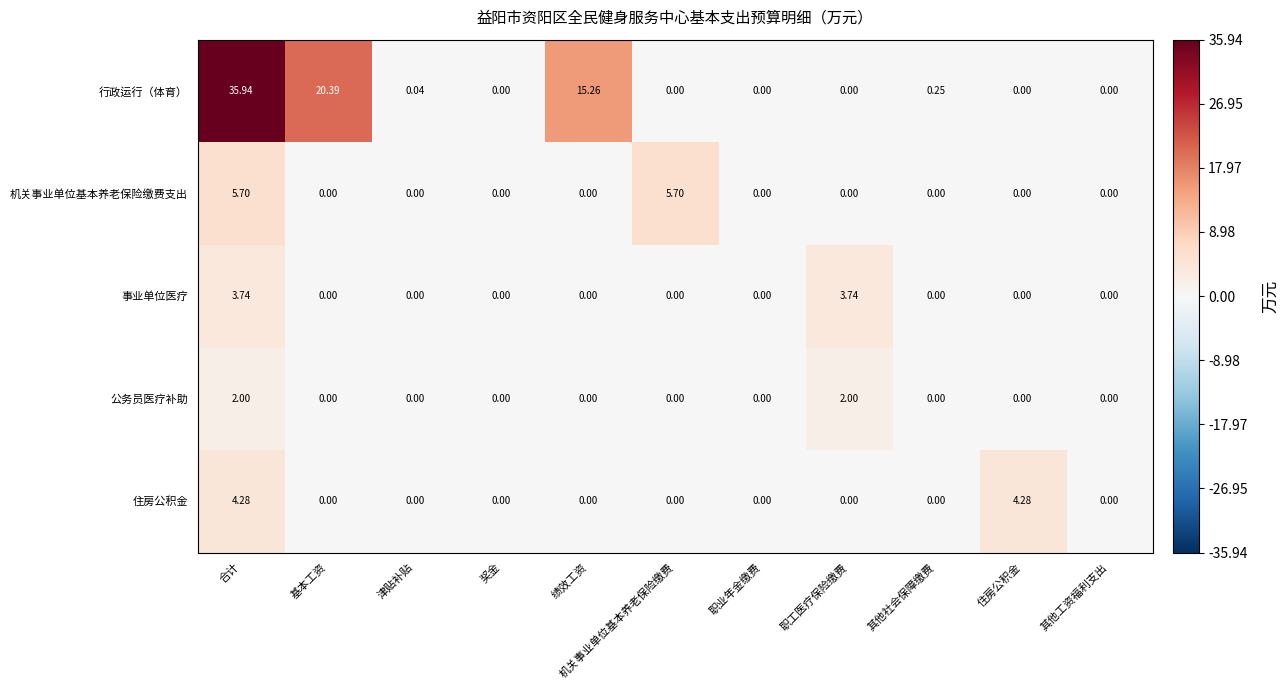

List the series in order of their peak value, lowest first.

公务员医疗补助, 事业单位医疗, 住房公积金, 机关事业单位基本养老保险缴费支出, 行政运行（体育）